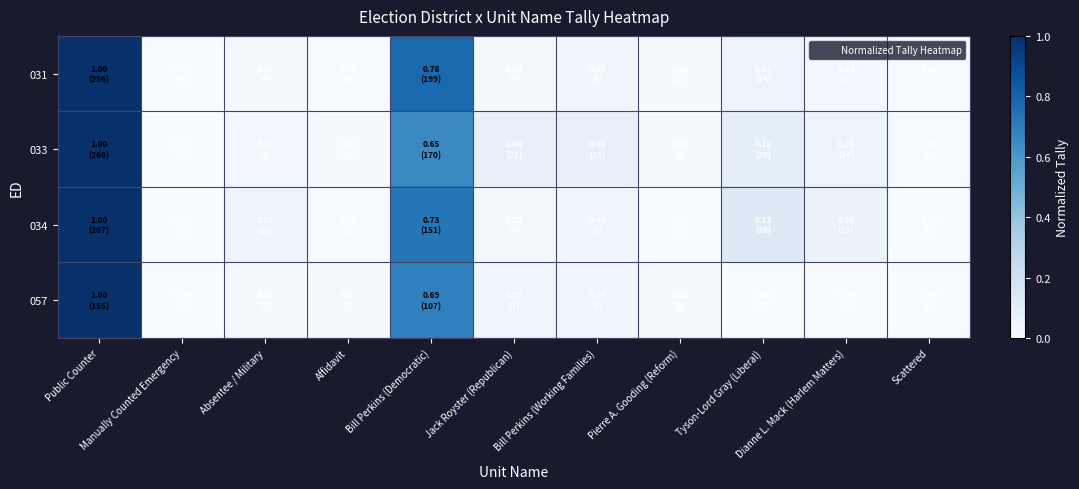

Which series changed the most between Public Counter and Dianne L. Mack (Harlem Matters)?

057